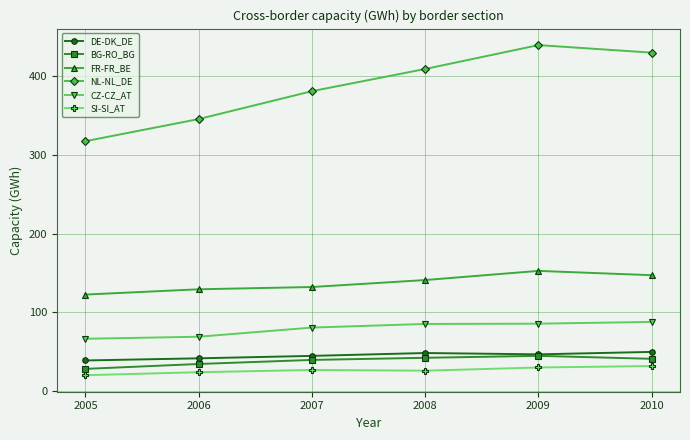

True or false: SI-SI_AT has more than 2 interior local peaks.

False